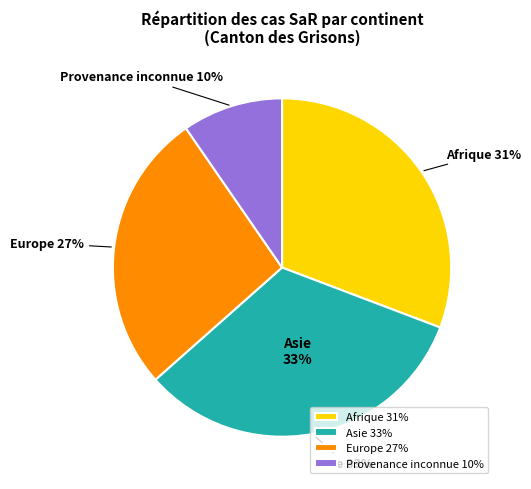

Approximately how many times larger is the value at Asie compared to Europe?

1.2